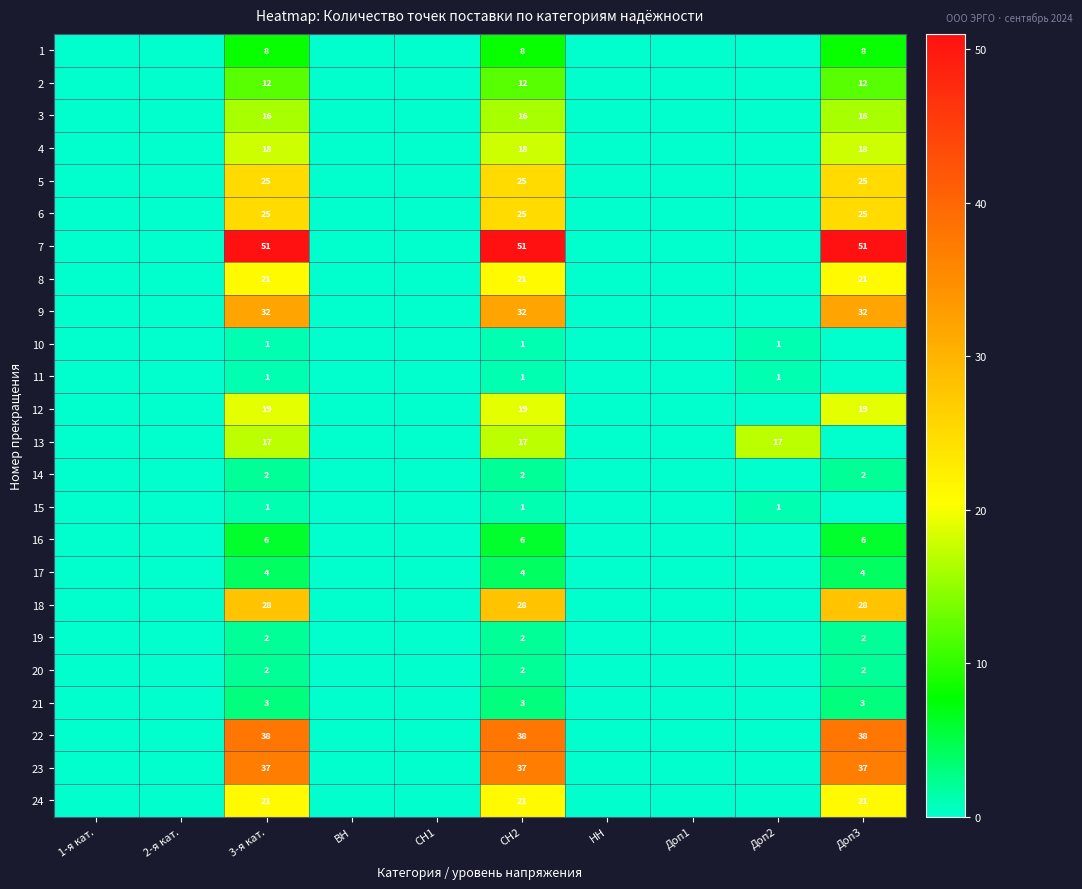

Which category has the lowest value across all series?

1-я кат.